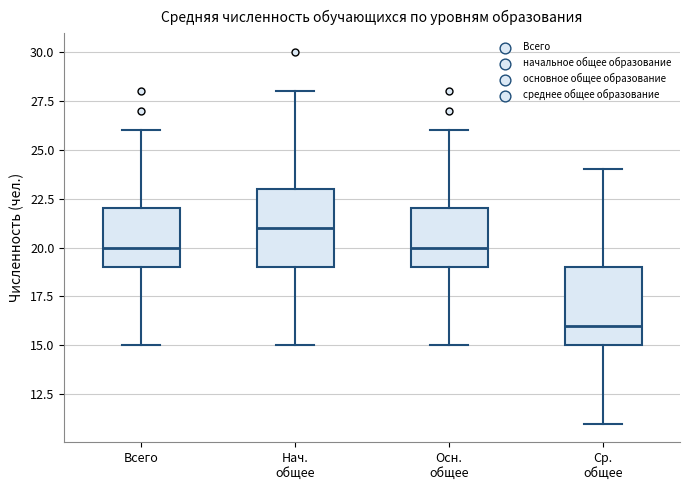

Where is the upper edge of the box for Ср. общее on the y-axis? The values are not printed on the chart, so give them approximately, as read against the axis.

19